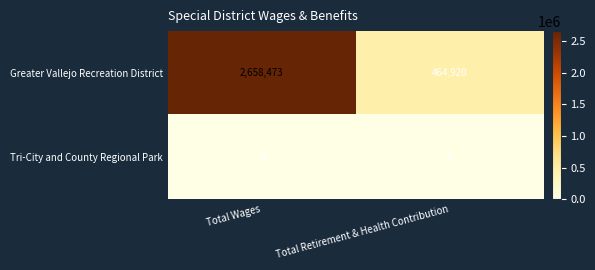

At which label is Greater Vallejo Recreation District closest to 1561696?

Total Retirement & Health Contribution